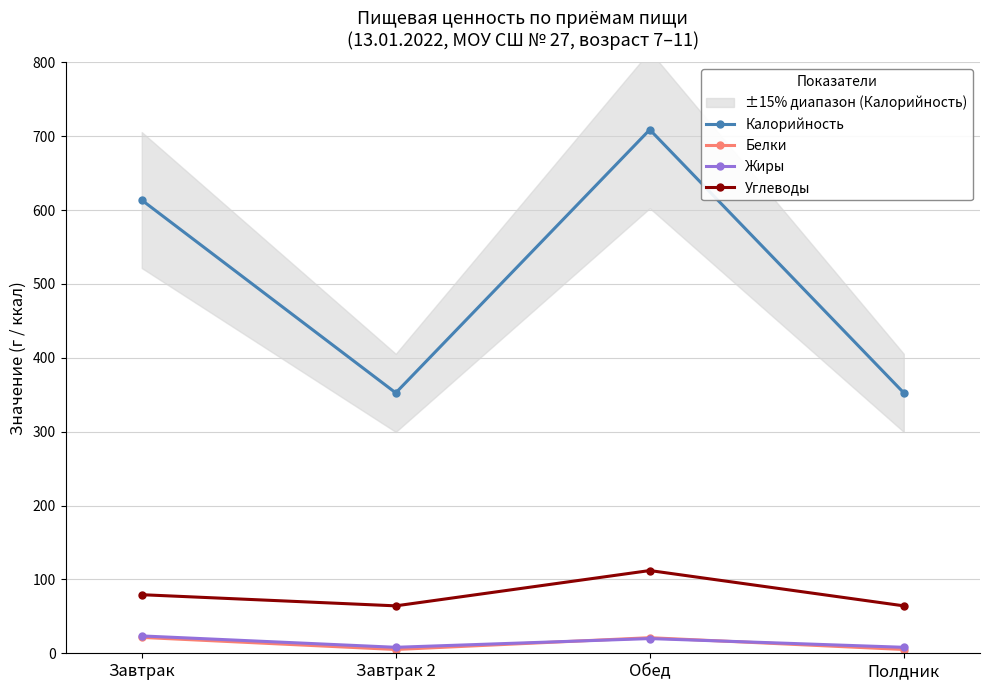

How many values in the Белки series exceed 21?

2